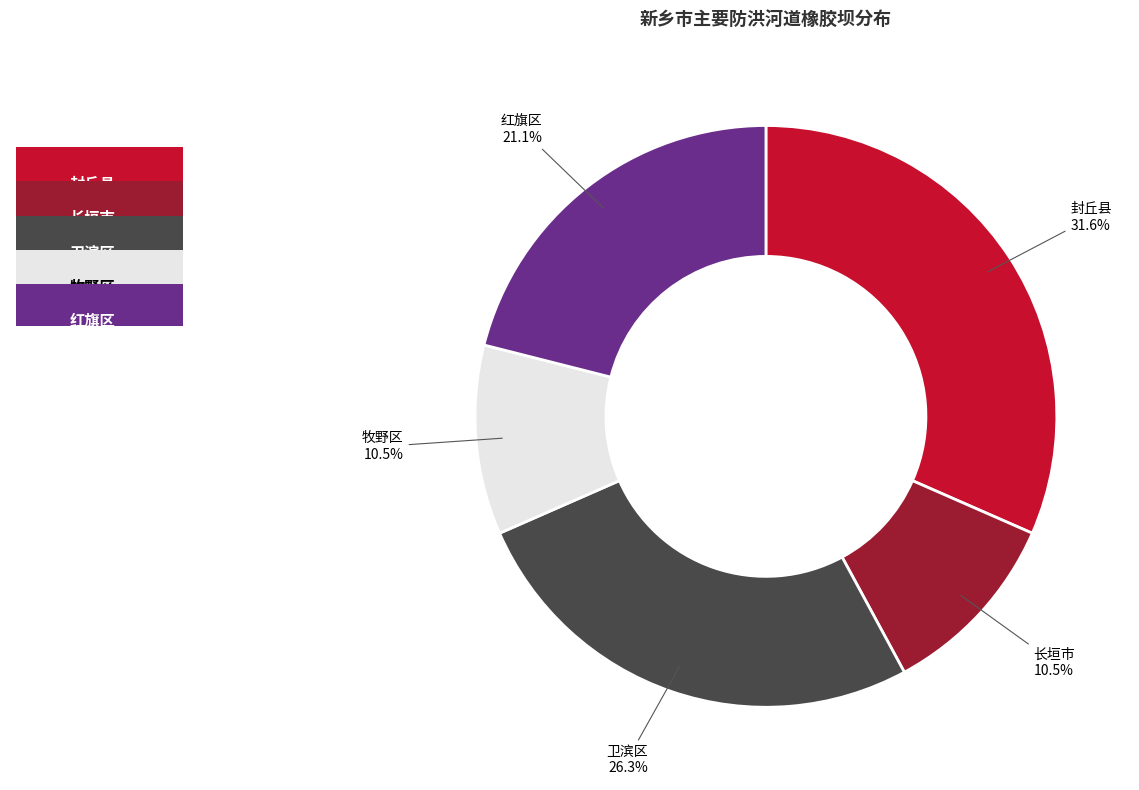

Combined, what portion of the pie is 卫滨区 and 红旗区?

47.4%